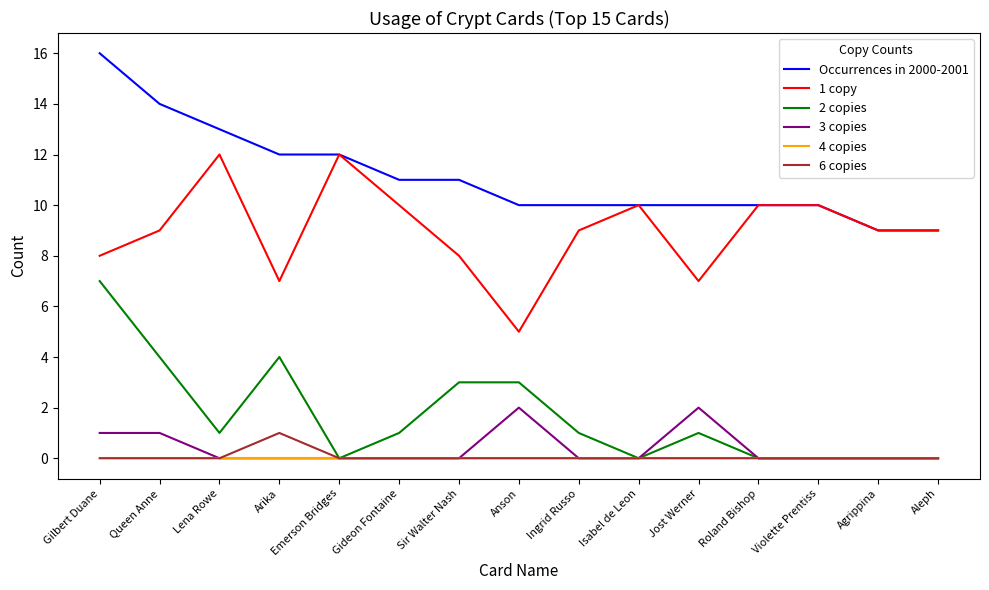

Is it true that 4 copies equals 0 at Arika?

True